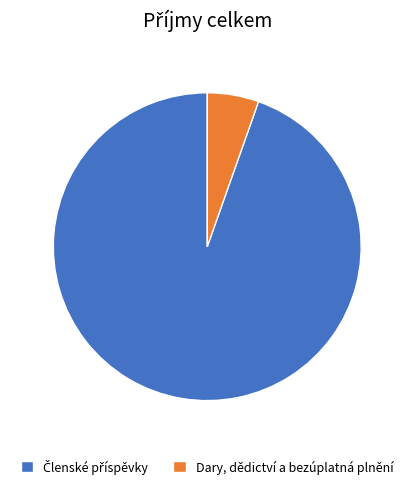

Which category has the smallest portion of the pie?

Dary, dědictví a bezúplatná plnění